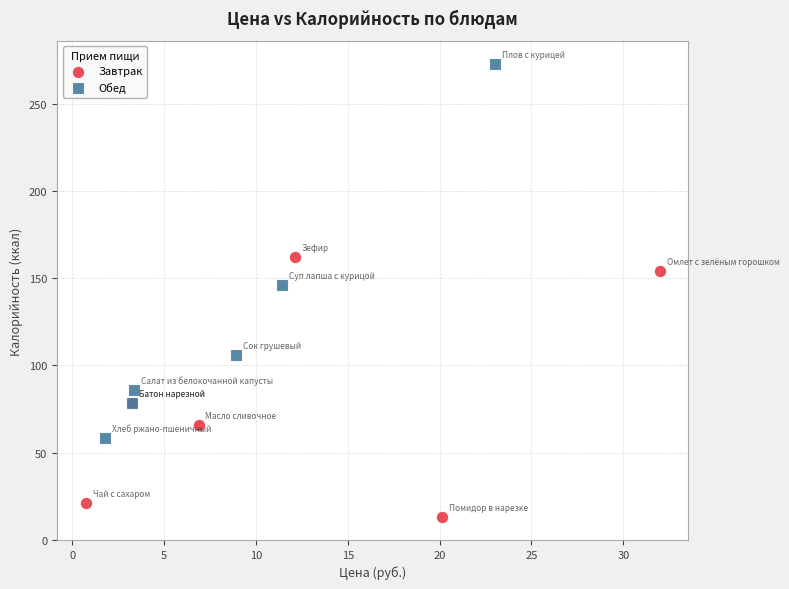

Which series has the largest Y range (max minus min)?

Обед